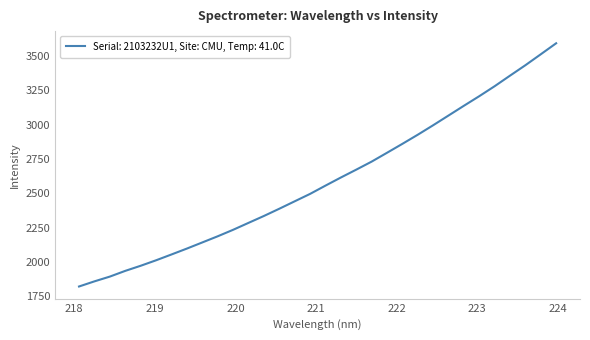

How many values exceed 2555?

16